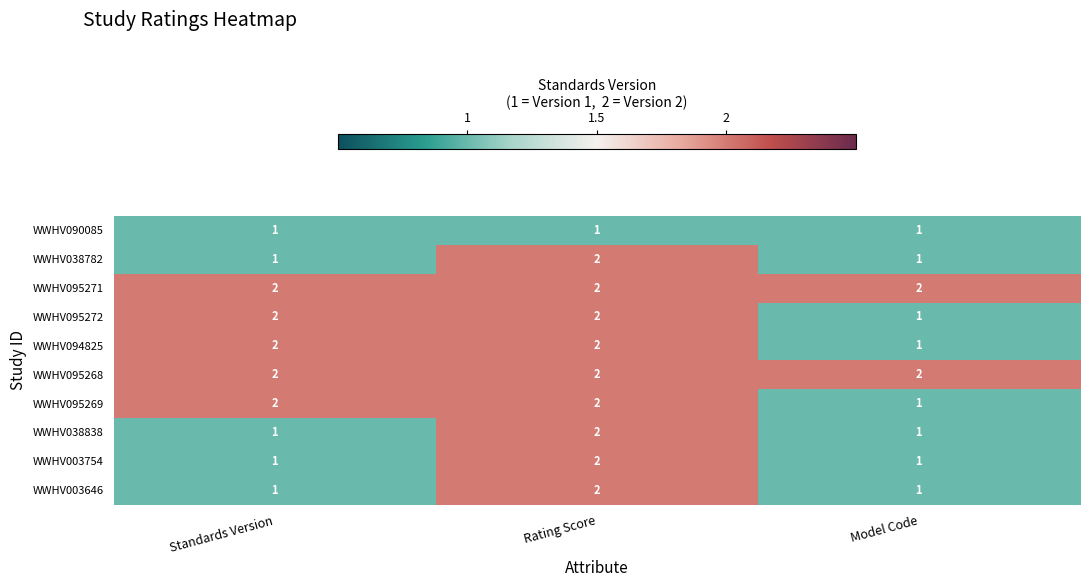

What is the total value across all series at Rating Score?

19